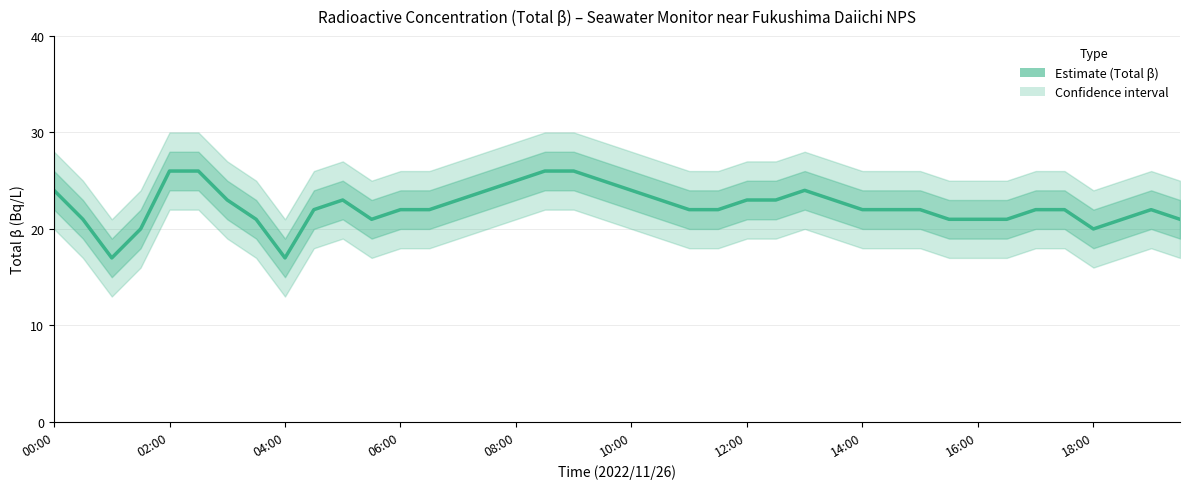

What is the difference between the maximum and minimum values?

9